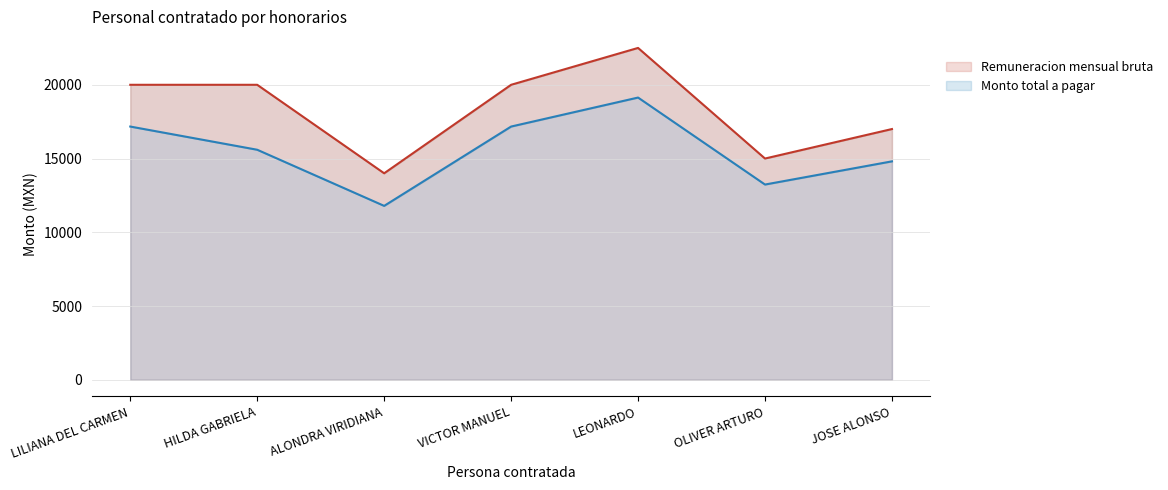

Reading left to right, list all the values displayed in this chart.

Remuneracion mensual bruta: LILIANA DEL CARMEN=20000	HILDA GABRIELA=20000	ALONDRA VIRIDIANA=14000	VICTOR MANUEL=20000	LEONARDO=22500	OLIVER ARTURO=15000	JOSE ALONSO=17000
Monto total a pagar: LILIANA DEL CARMEN=17169	HILDA GABRIELA=15596	ALONDRA VIRIDIANA=11790	VICTOR MANUEL=17169	LEONARDO=19135	OLIVER ARTURO=13237	JOSE ALONSO=14809